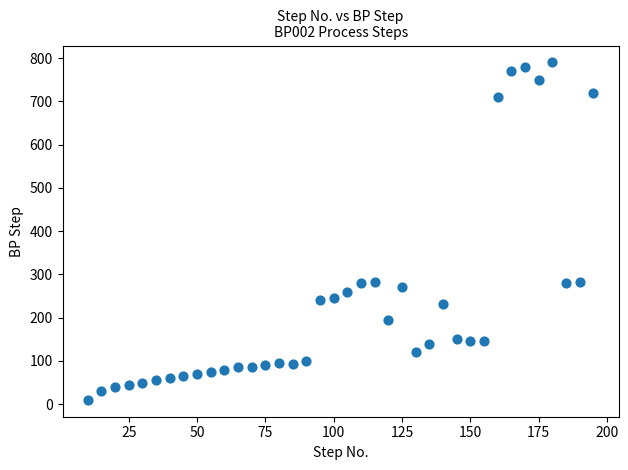

What is the range of X values (max minus min)?

185